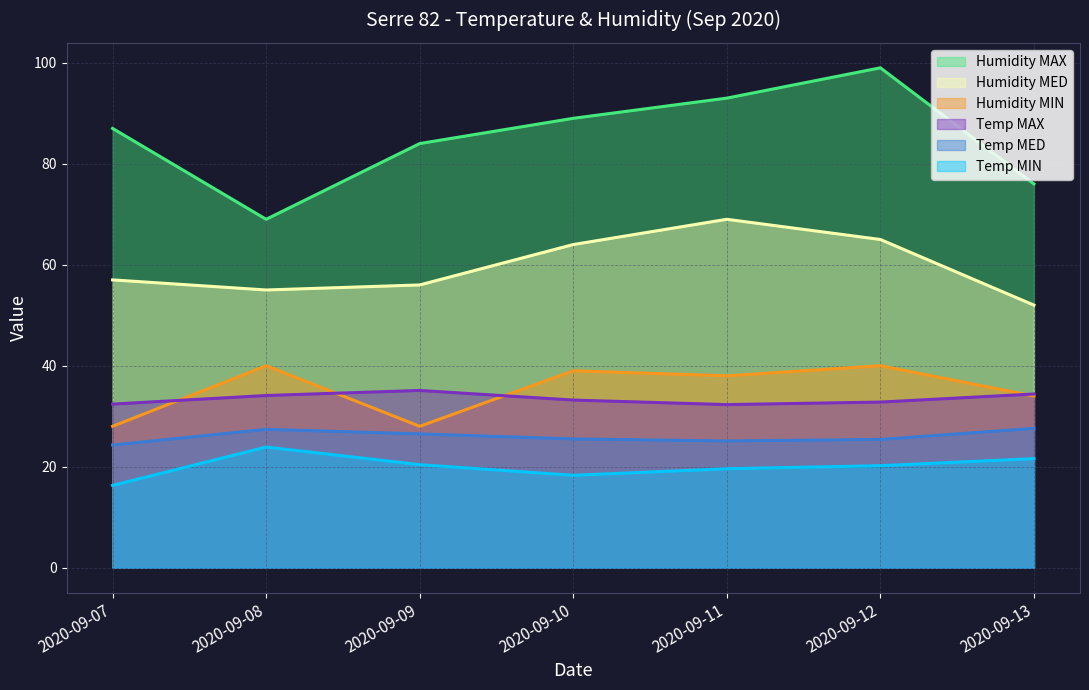

In Humidity MED, how many points are higher than both neighbors (excluding endpoints)?

1